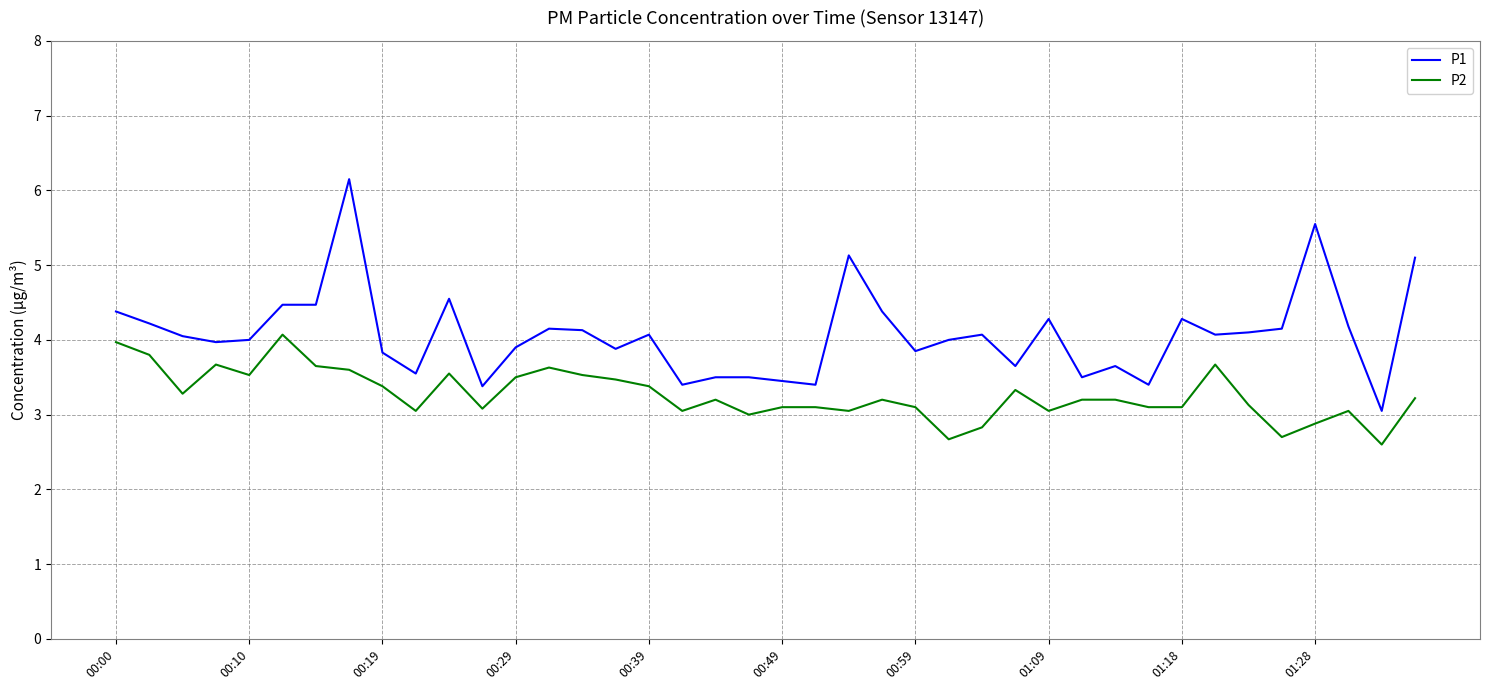

Which series has the largest range (max minus min)?

P1